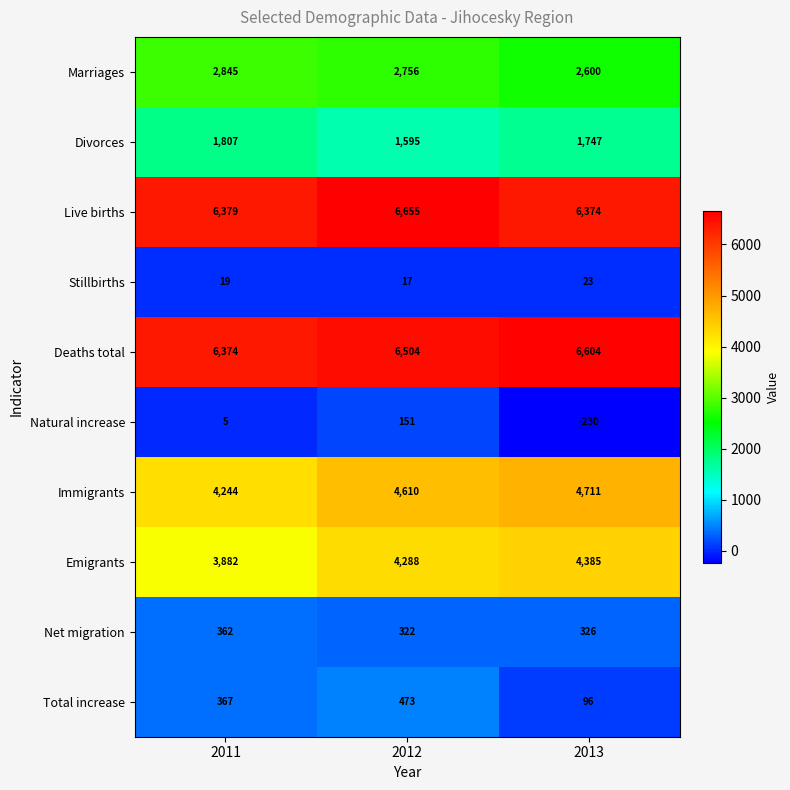

What is the sum of the Natural increase values at 2012 and 2011?

156